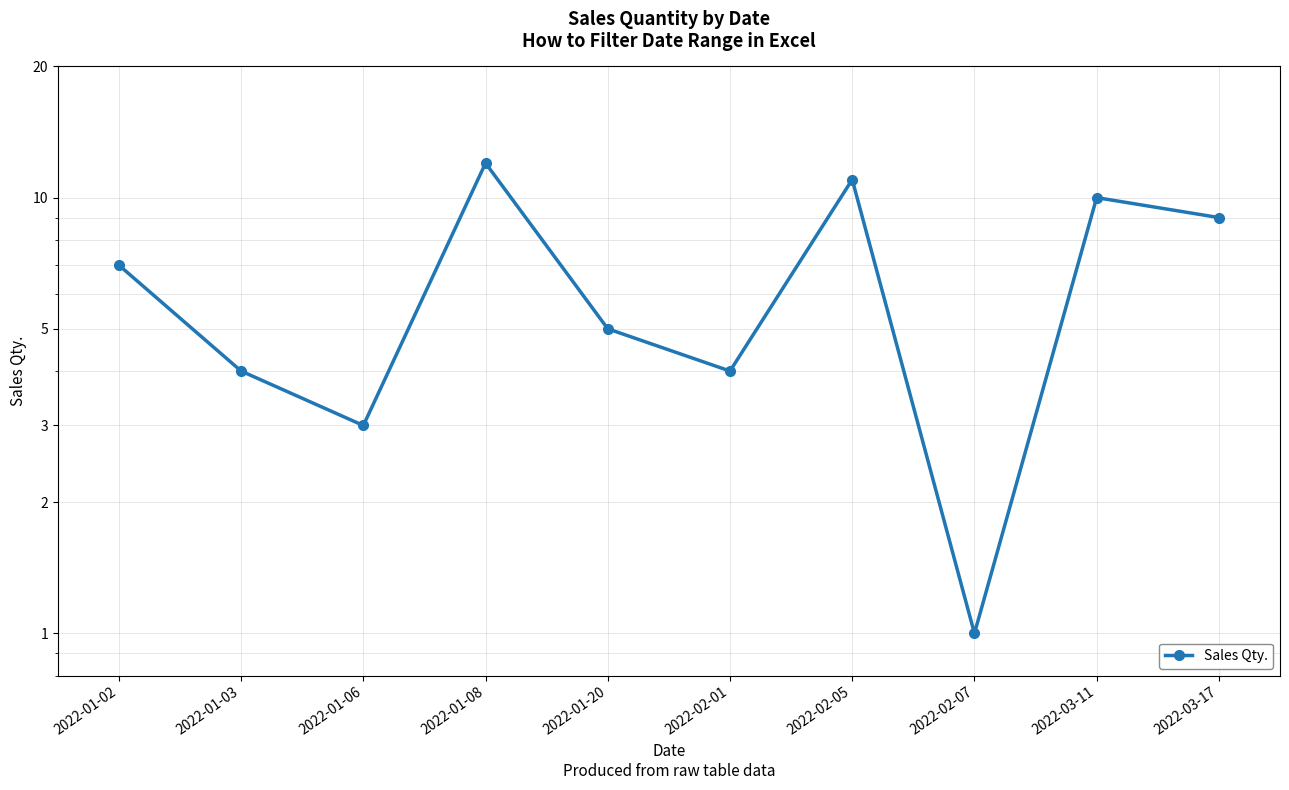

The value at 2022-01-08 is 7. True or false?

False